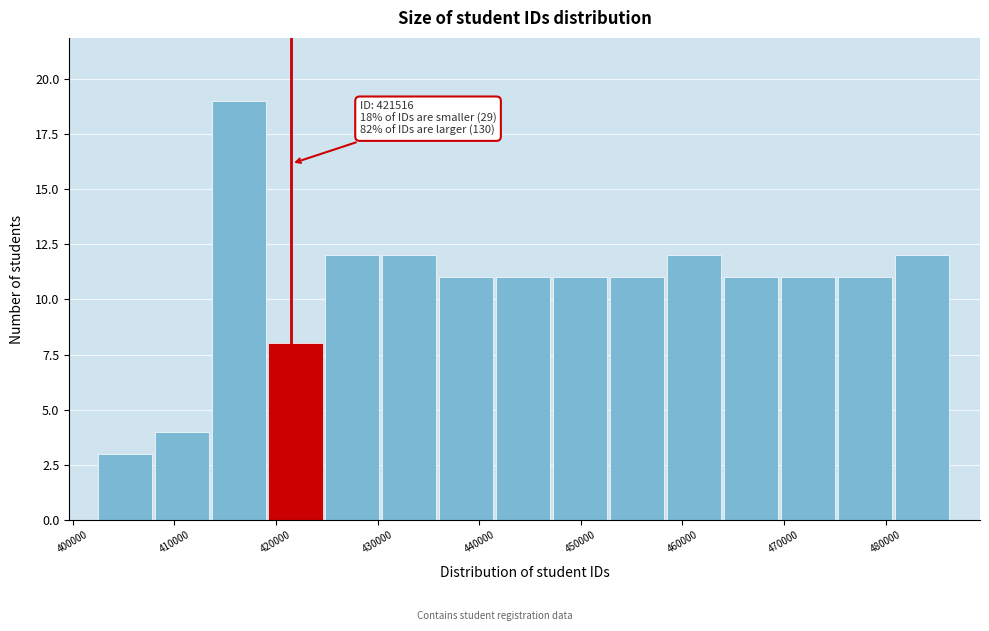

Which range on the x-axis has the tallest bar?

414000 to 419000